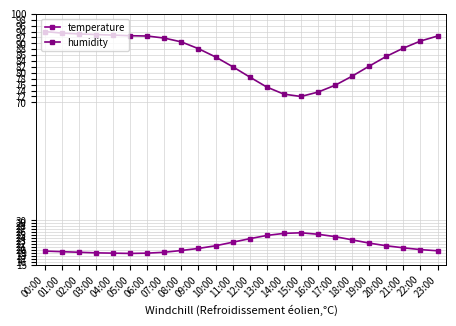

Which series has the largest total across all categories?

humidity